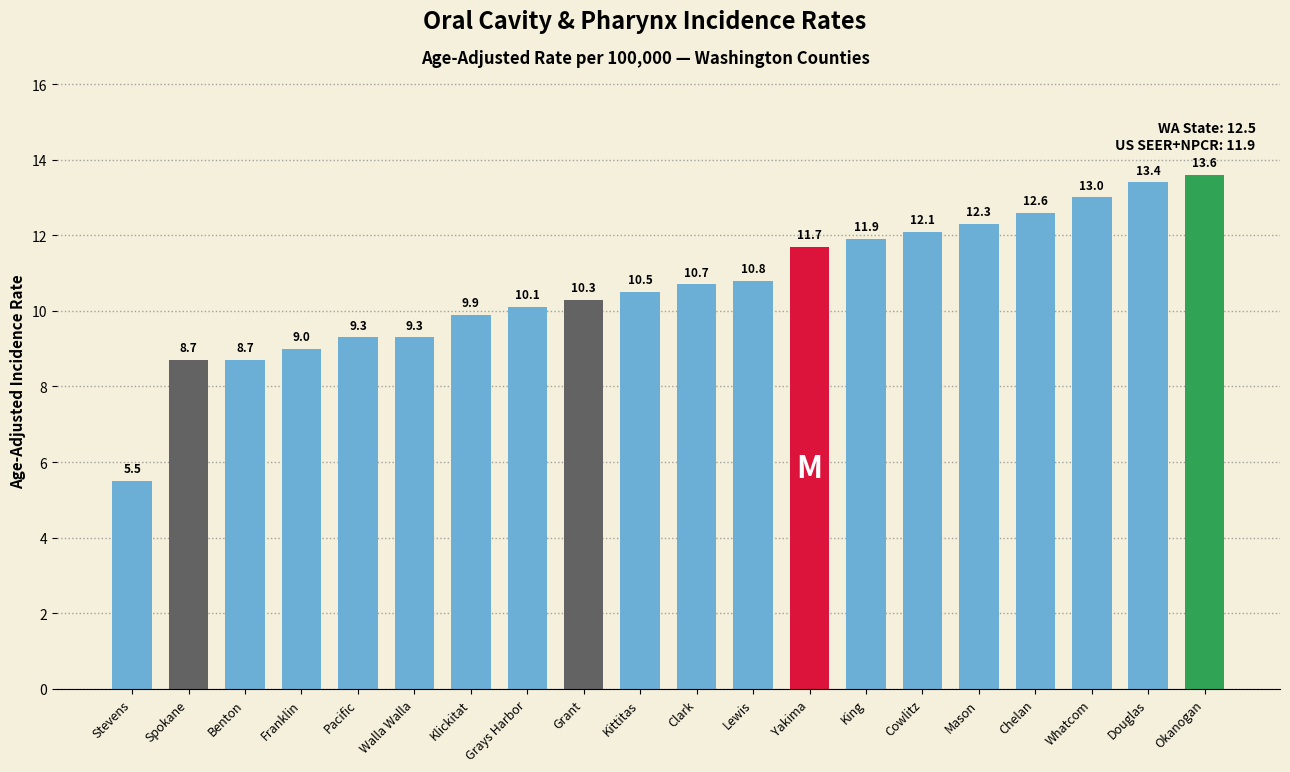

Reading left to right, what are all the values shown in this chart?

5.5	8.7	8.7	9.0	9.3	9.3	9.9	10.1	10.3	10.5	10.7	10.8	11.7	11.9	12.1	12.3	12.6	13.0	13.4	13.6